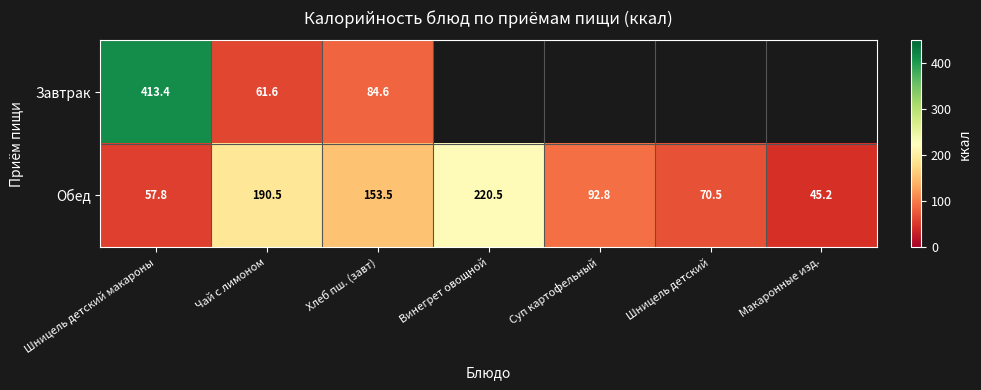

Which label corresponds to the largest value in the chart?

Шницель детский макароны